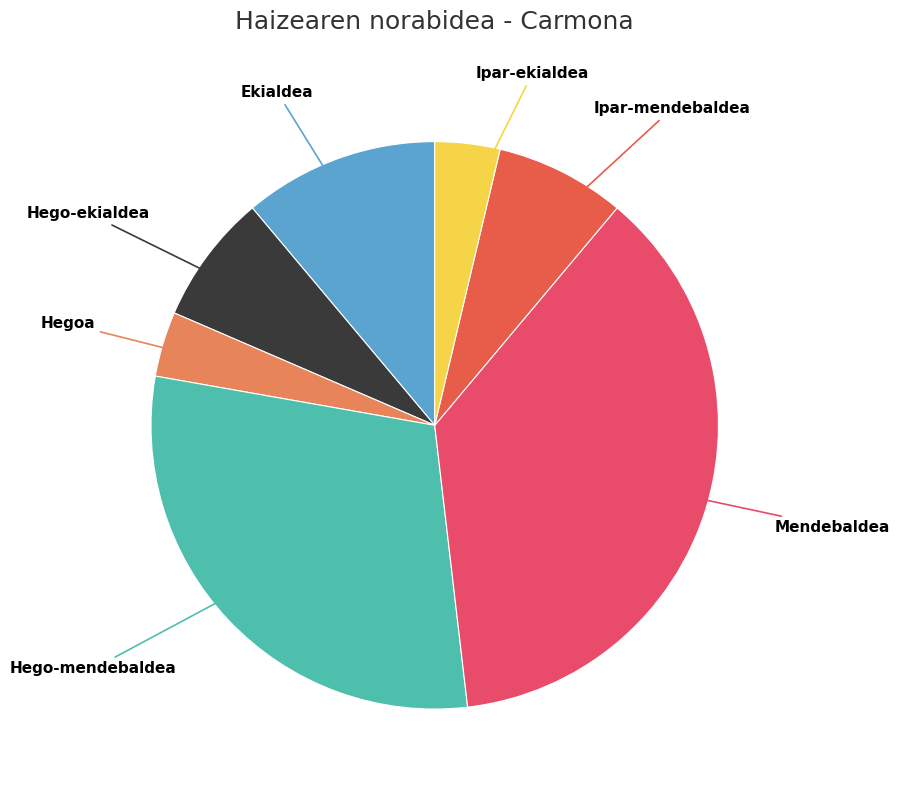

Which has a higher value, Hego-mendebaldea or Mendebaldea?

Mendebaldea